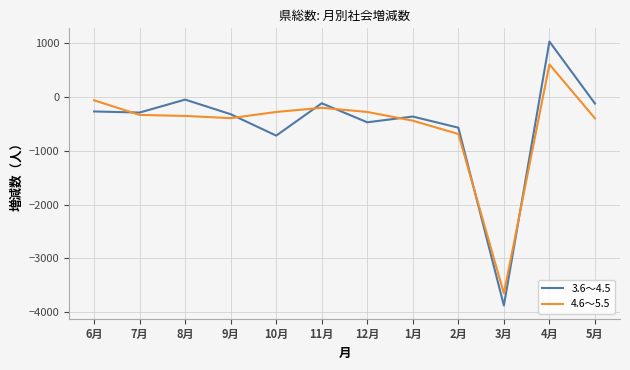

What are all the series names shown in the legend?

3.6～4.5, 4.6～5.5